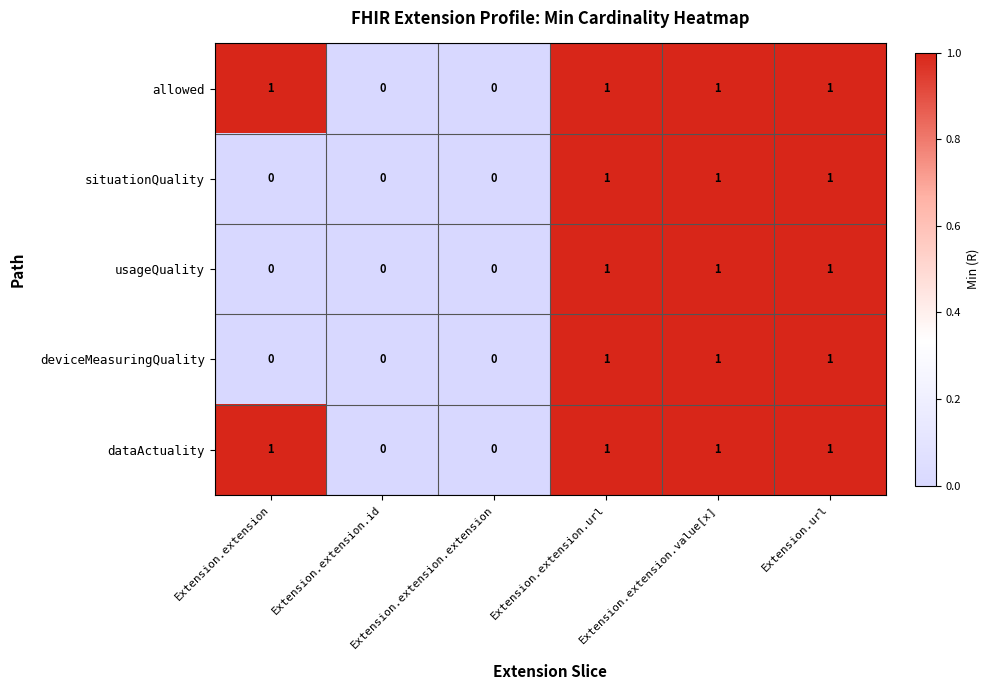

What is the sum of all usageQuality values?

3